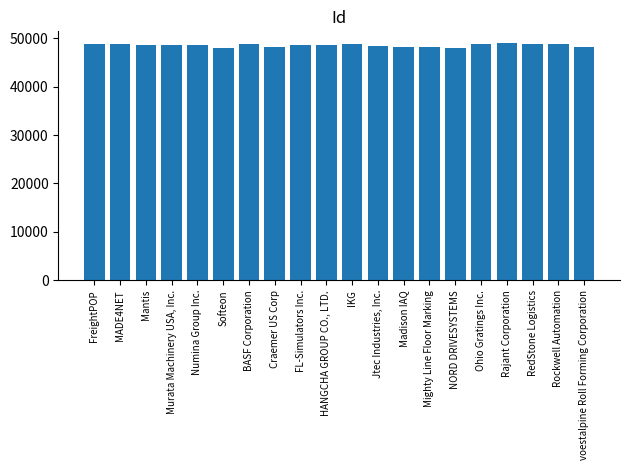

What is the difference between the second highest and second lowest values?

758